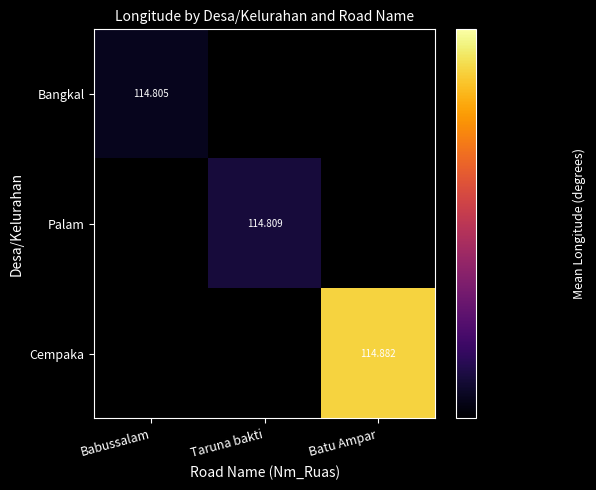

How many positive values does the Bangkal series have?

1